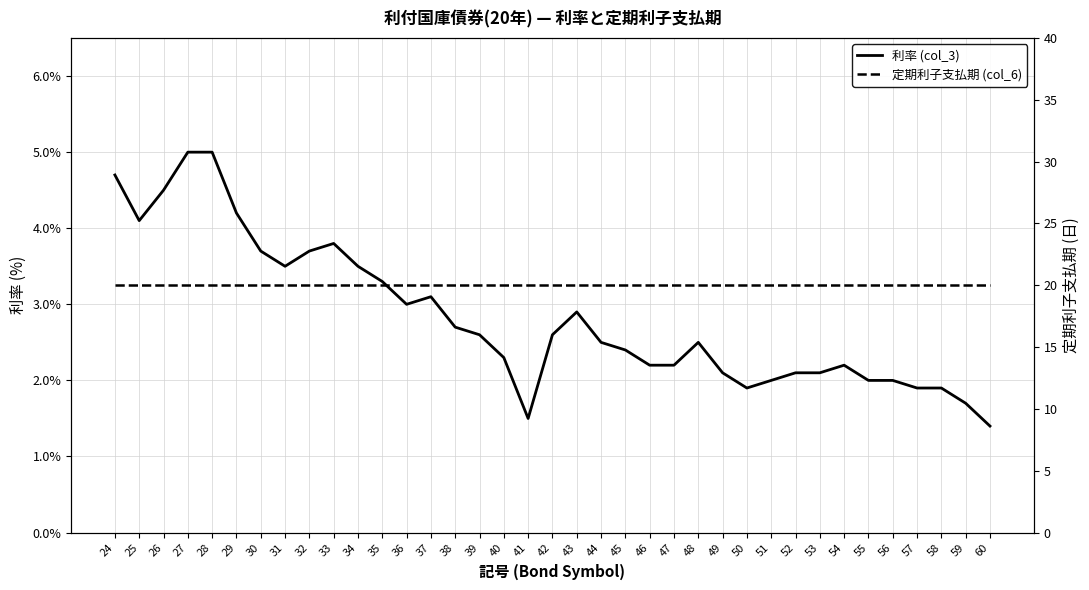

Where is the first local maximum for 利率 (col_3)?

33